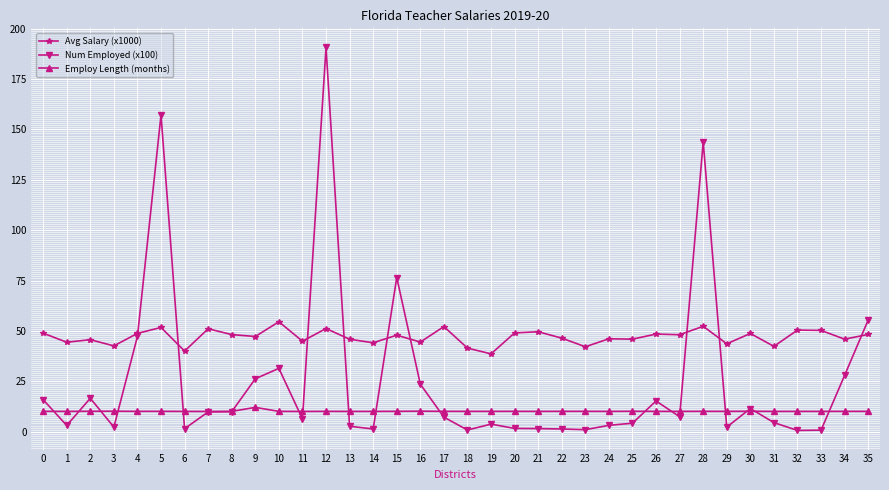

True or false: Employ Length (months) and Avg Salary (x1000) cross at least once.

False